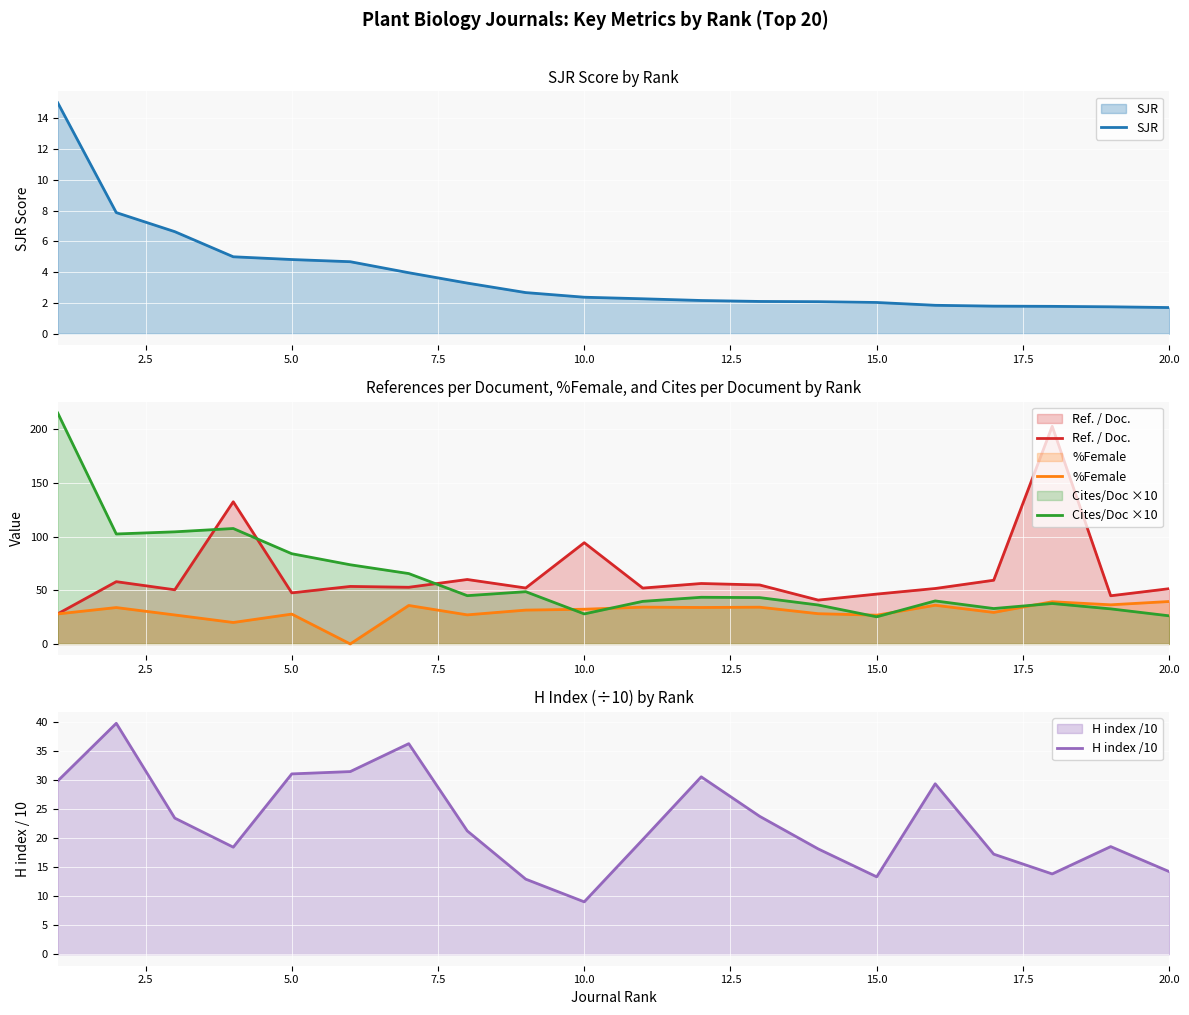

After their last crossing, which series has the higher values: Ref. / Doc. or Cites/Doc ×10?

Ref. / Doc.